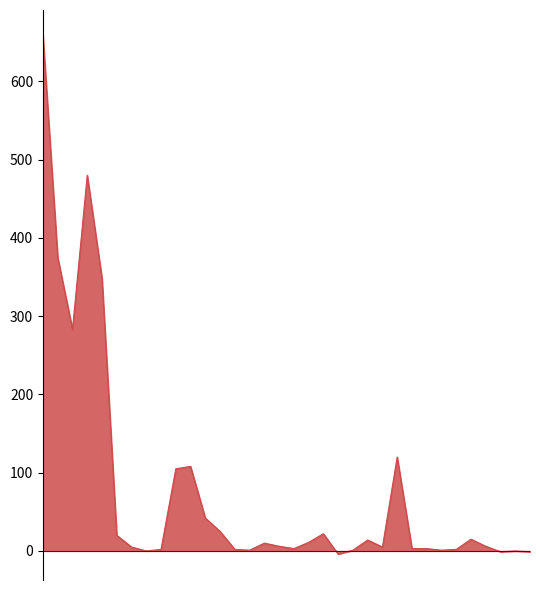

What is the difference between the maximum and minimum values?

662